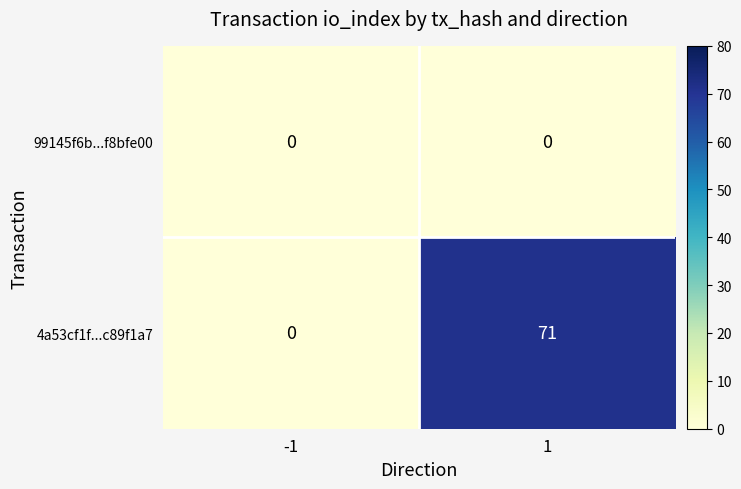

How many values in the 4a53cf1f...c89f1a7 series are below 71?

1